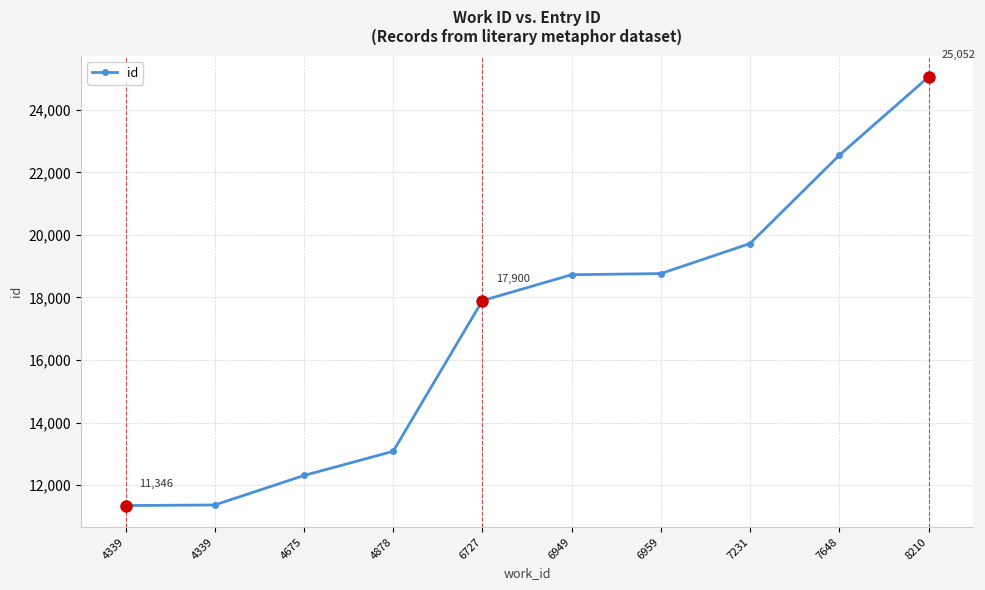

How many data points are less than 18728?

5